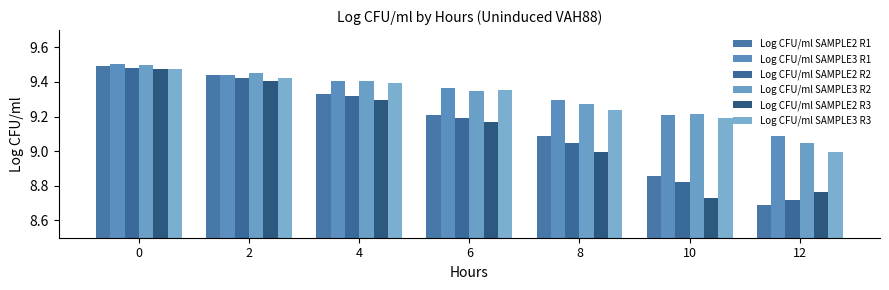

What are all the series names shown in the legend?

Log CFU/ml SAMPLE2 R1, Log CFU/ml SAMPLE3 R1, Log CFU/ml SAMPLE2 R2, Log CFU/ml SAMPLE3 R2, Log CFU/ml SAMPLE2 R3, Log CFU/ml SAMPLE3 R3